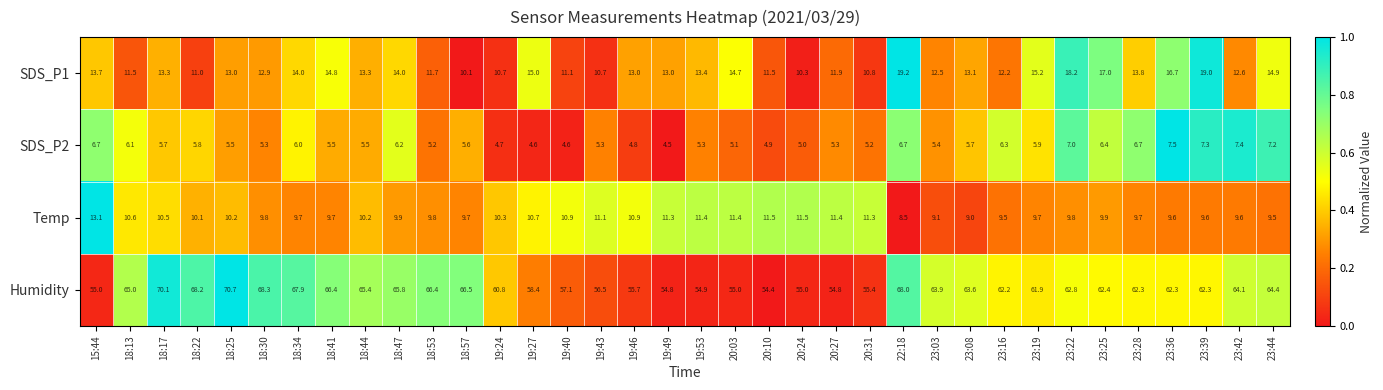

Which series has the largest total across all categories?

Humidity